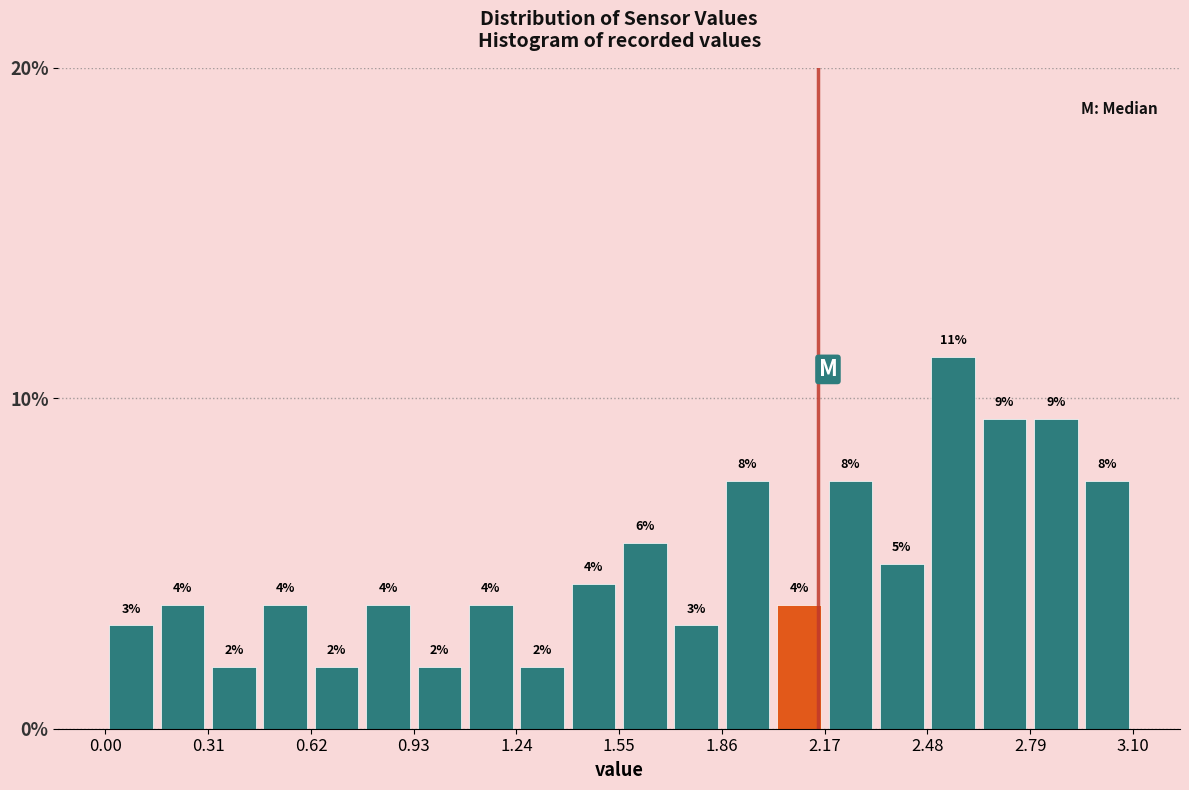

Around what value on the x-axis is the tallest bar? Give the approximate position of its centre, as read against the axis.

2.55